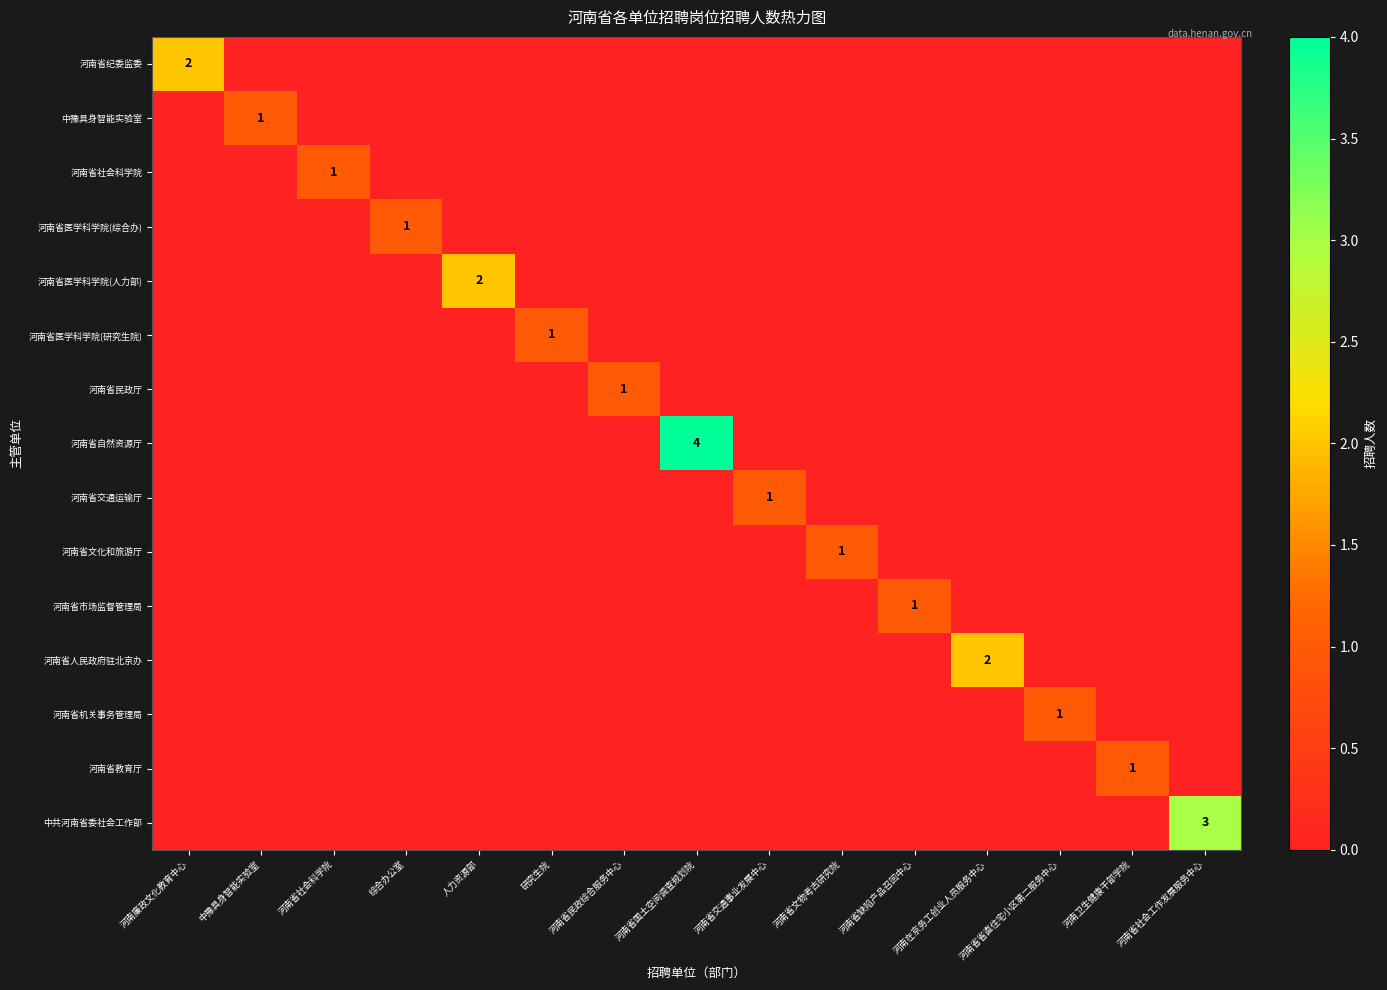

At how many categories does at least one series exceed 1?

5